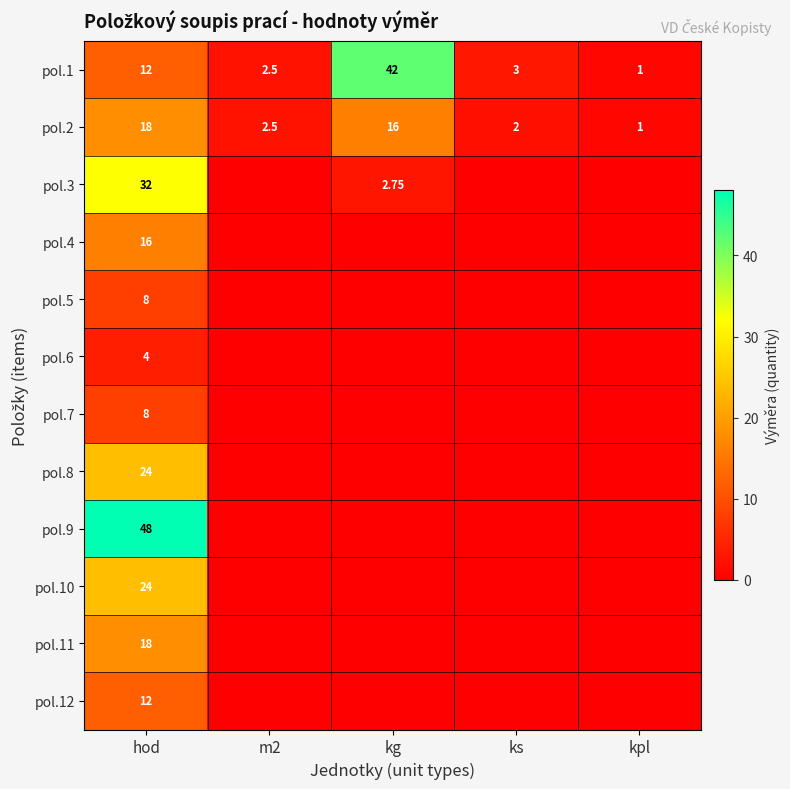

At which label does pol.1 reach its minimum?

kpl